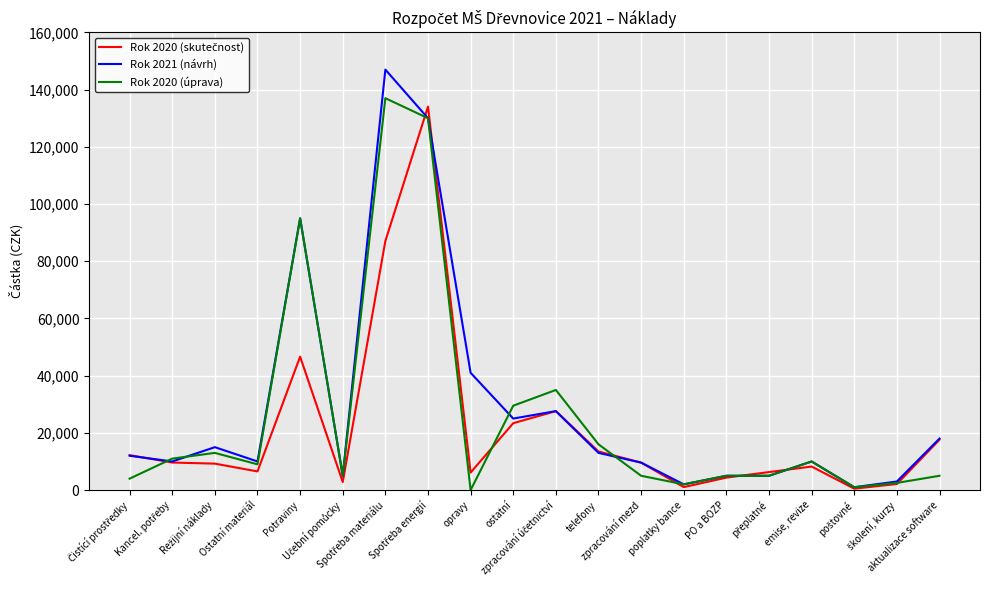

What is the greatest value displayed?

147000.0